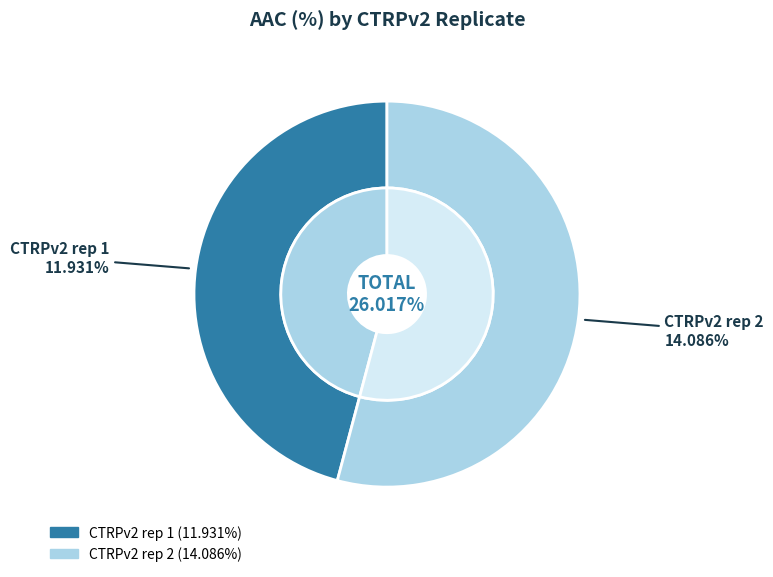

Is there a majority slice in this chart?

Yes